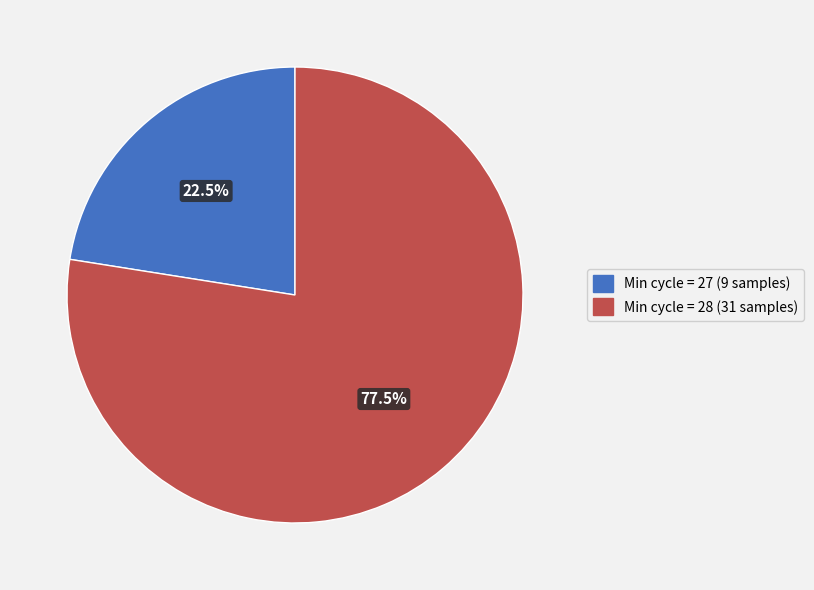

What is the ratio of the value at Min cycle = 27 (9 samples) to the value at Min cycle = 28 (31 samples)?

0.3